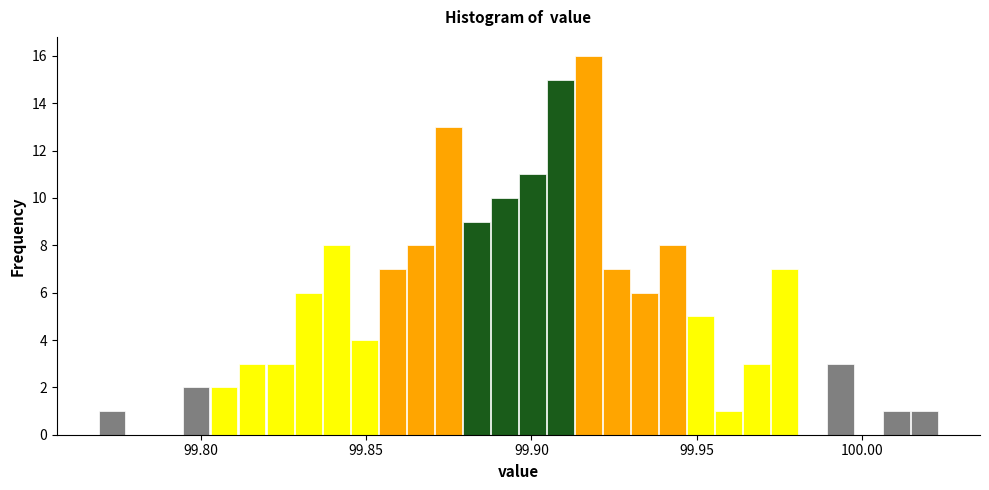

Around what value on the x-axis is the tallest bar? Give the approximate position of its centre, as read against the axis.

99.915